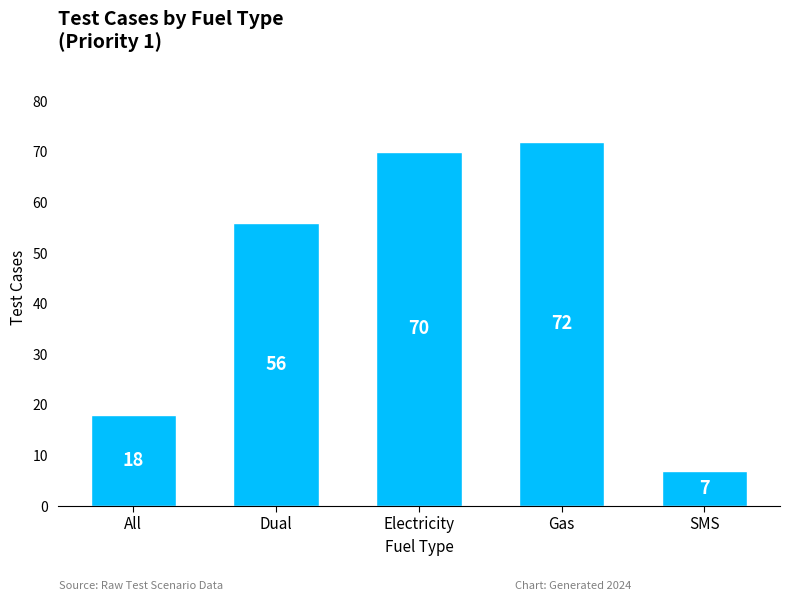

Reading left to right, list all the values displayed in this chart.

18	56	70	72	7